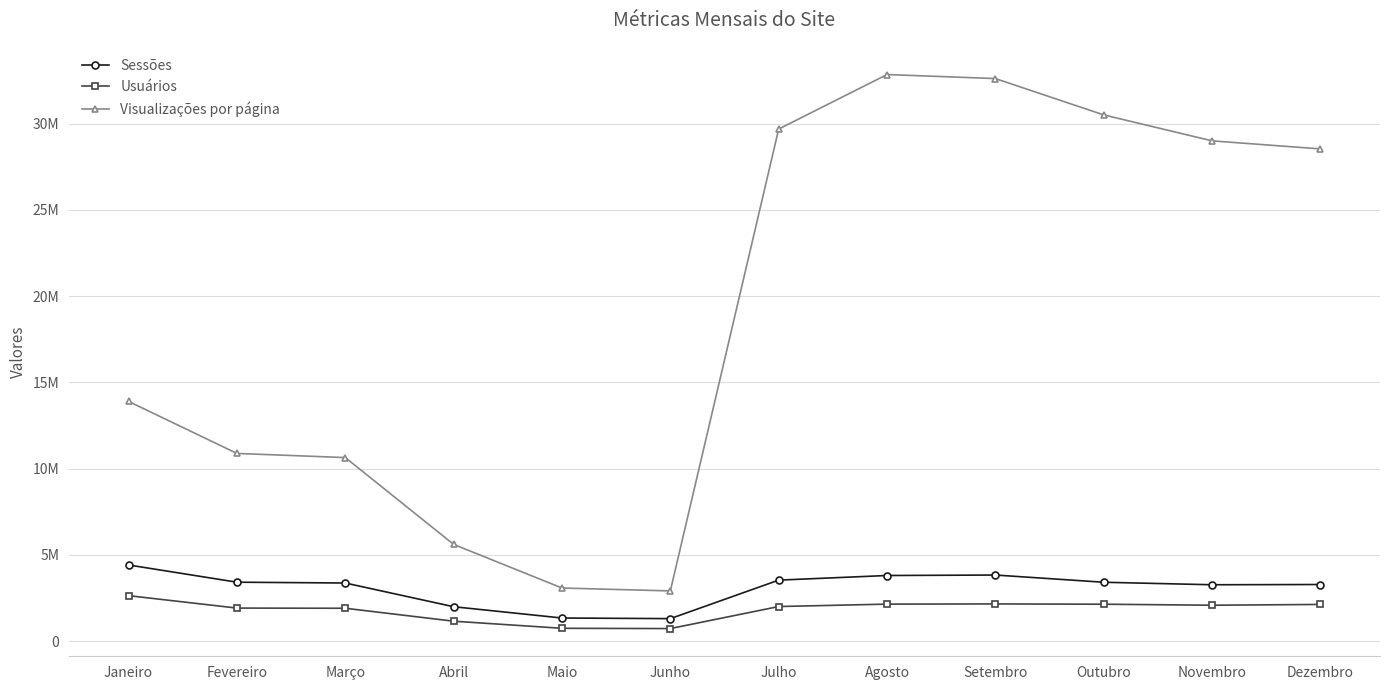

Between Outubro and Dezembro, which series saw the biggest shift?

Visualizações por página